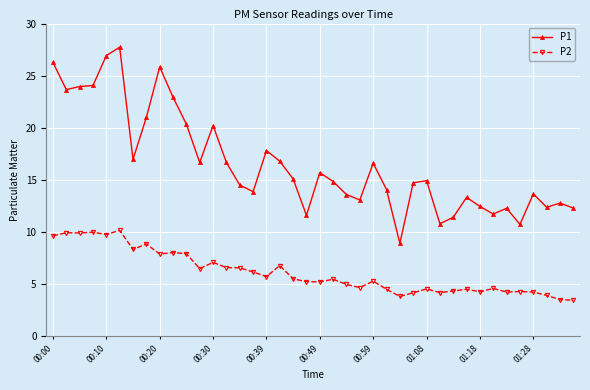

True or false: P2 has more than 1 points higher than both neighbors.

True